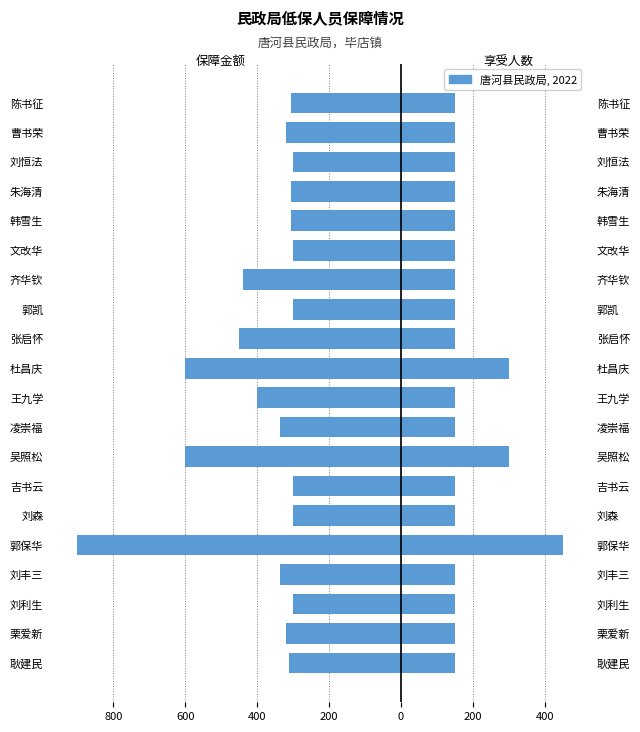

True or false: 保障金额（元） has a value of -507 at 刘森.

False